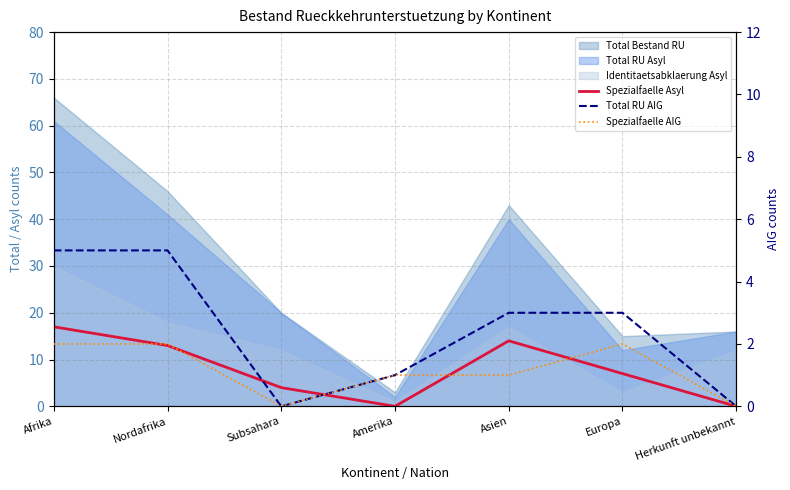

In Spezialfaelle AIG, how many points are higher than both neighbors (excluding endpoints)?

1